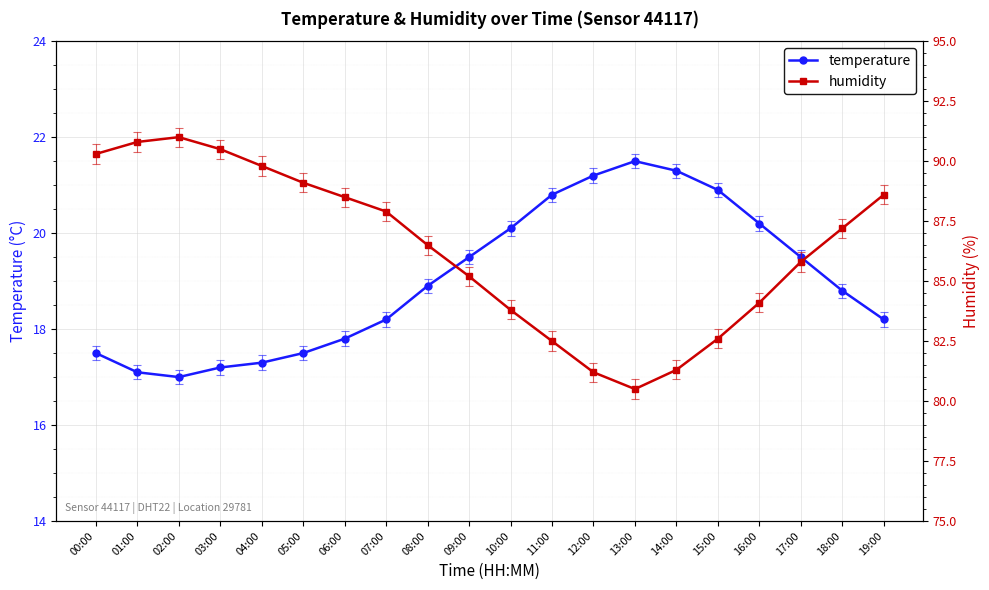

Is this an area chart (filled region under the line)?

No